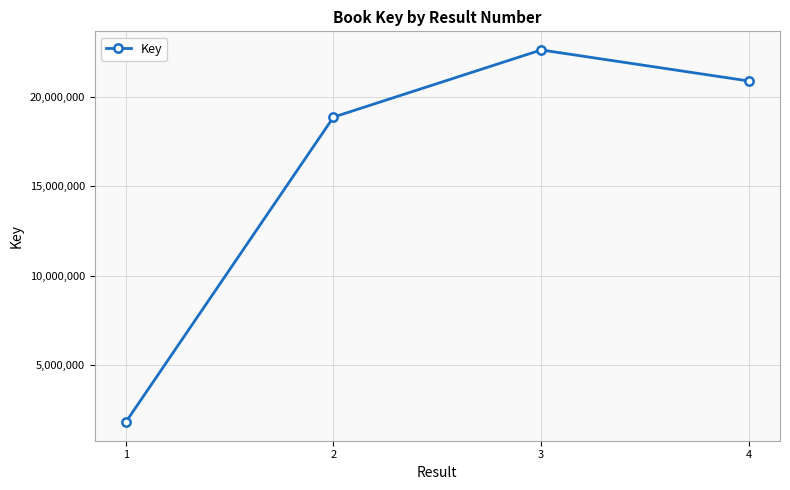

What is the difference between the maximum and second lowest values?

3755269